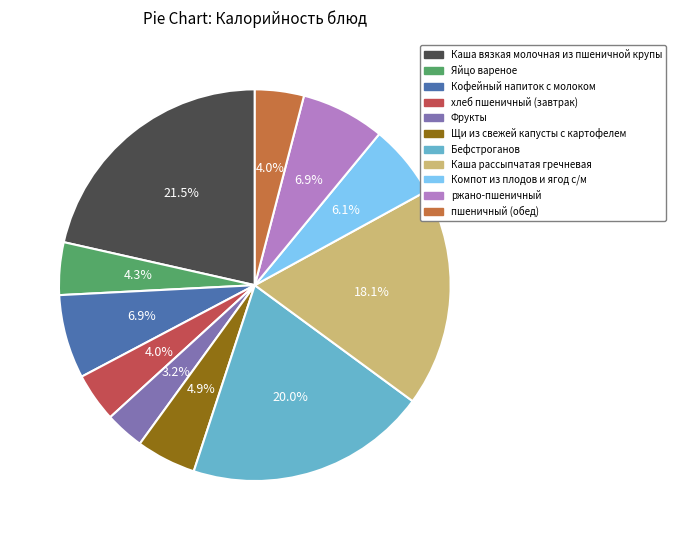

Count the number of slices in the pie.

11